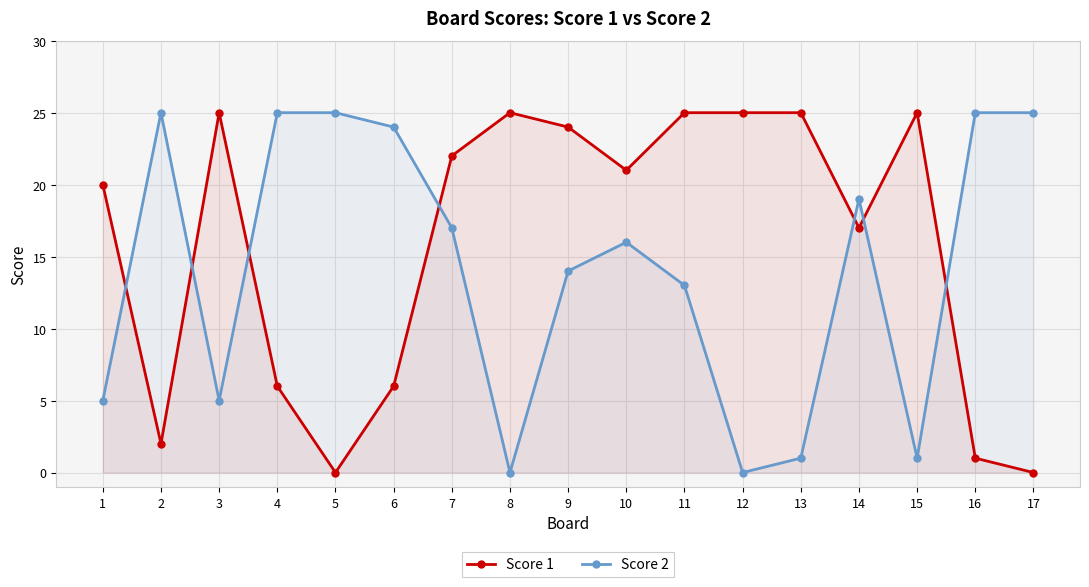

True or false: Score 1 and Score 2 cross at least once.

True